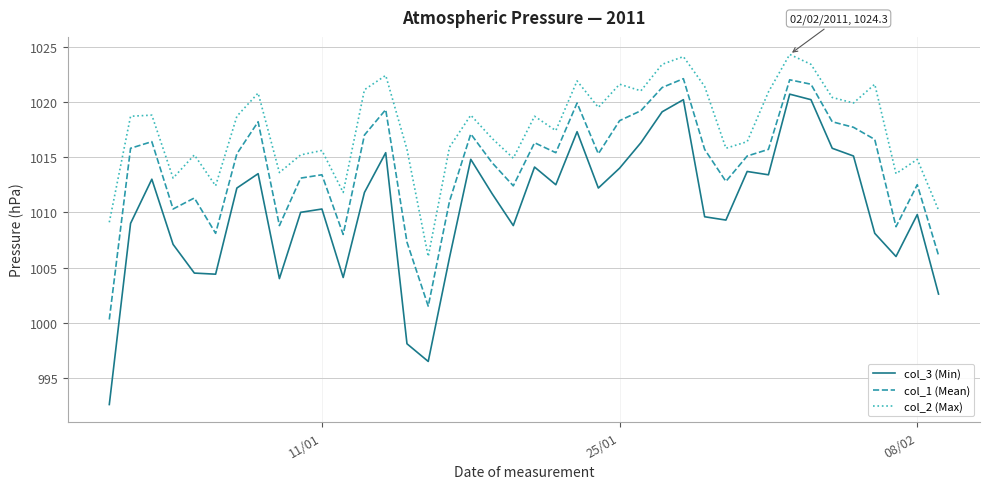

Does the chart display data point markers on the line(s)?

No